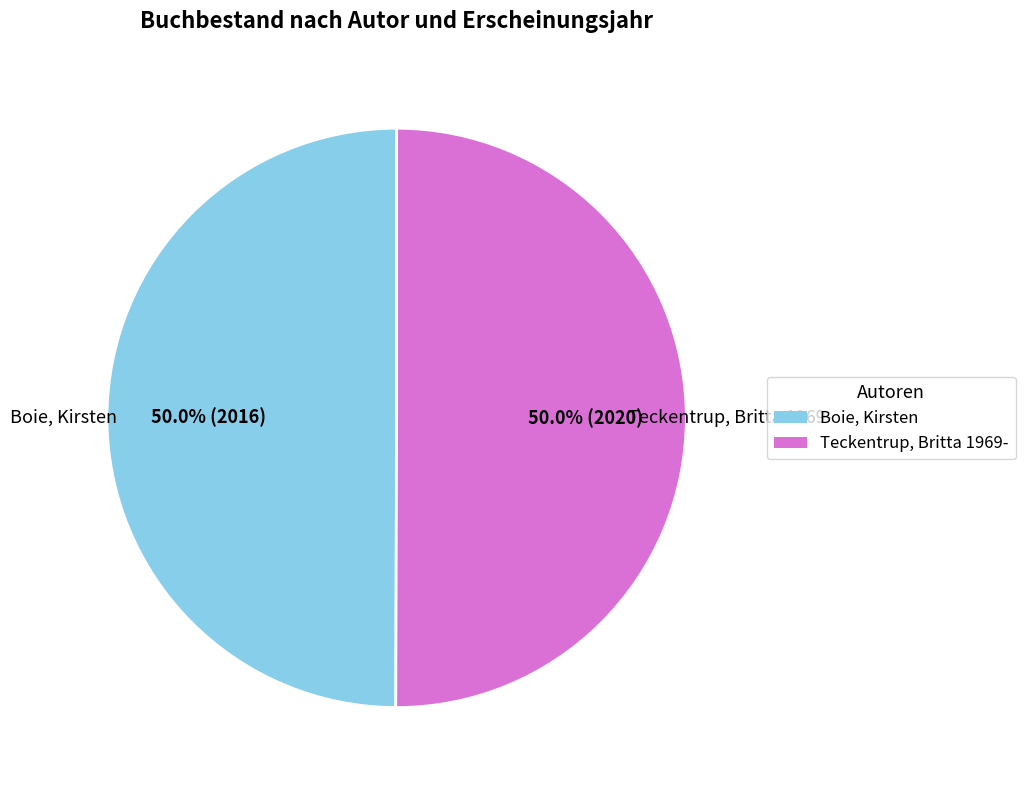

True or false: Boie, Kirsten accounts for 37% of the total.

False